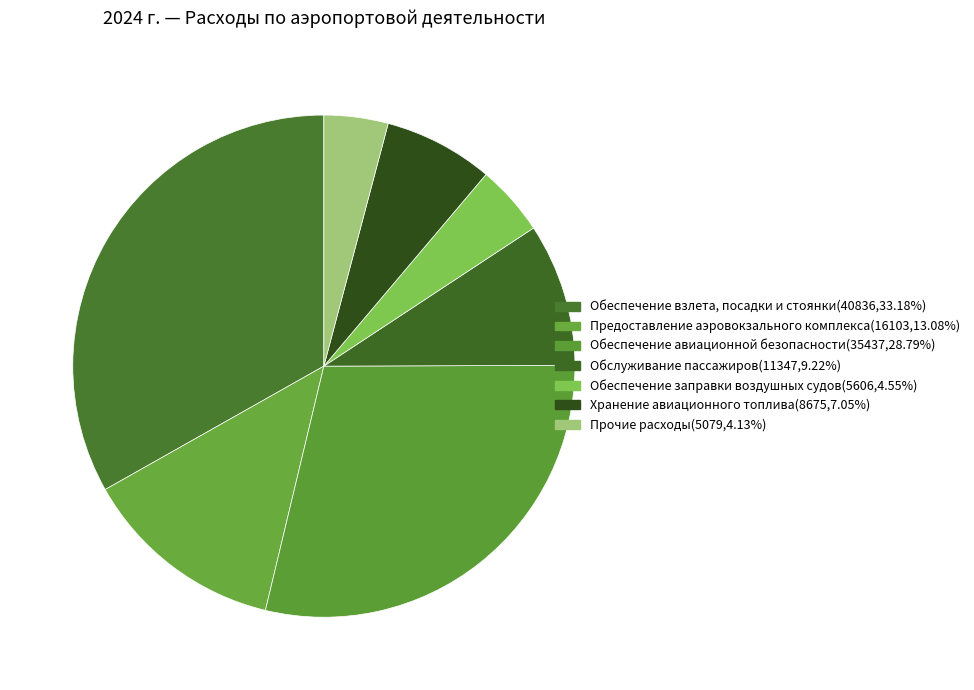

Which category has the biggest portion of the pie?

Обеспечение взлета, посадки и стоянки